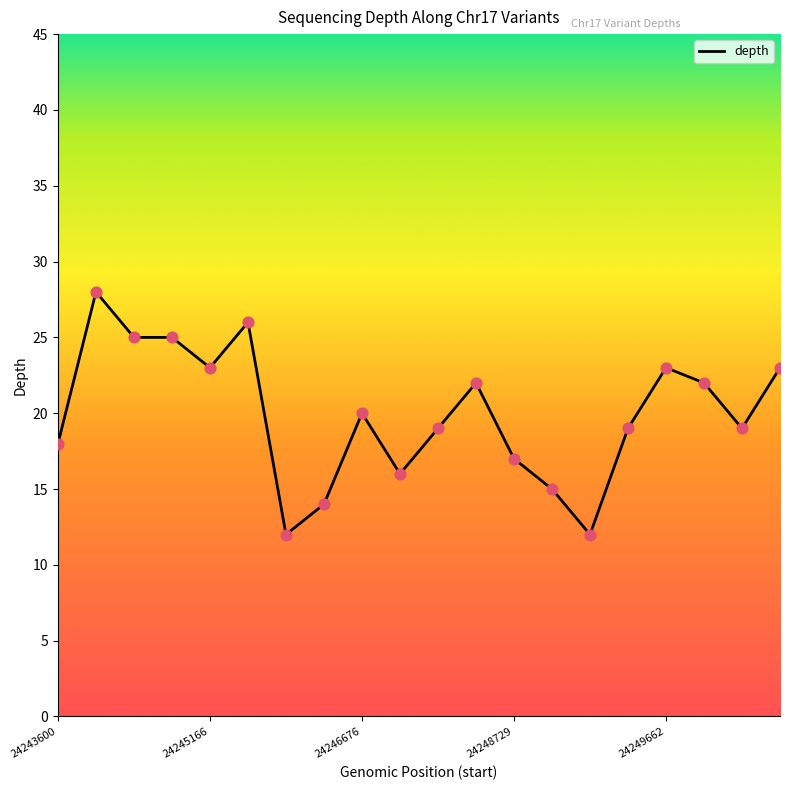

What is the difference between the maximum and minimum values?

16